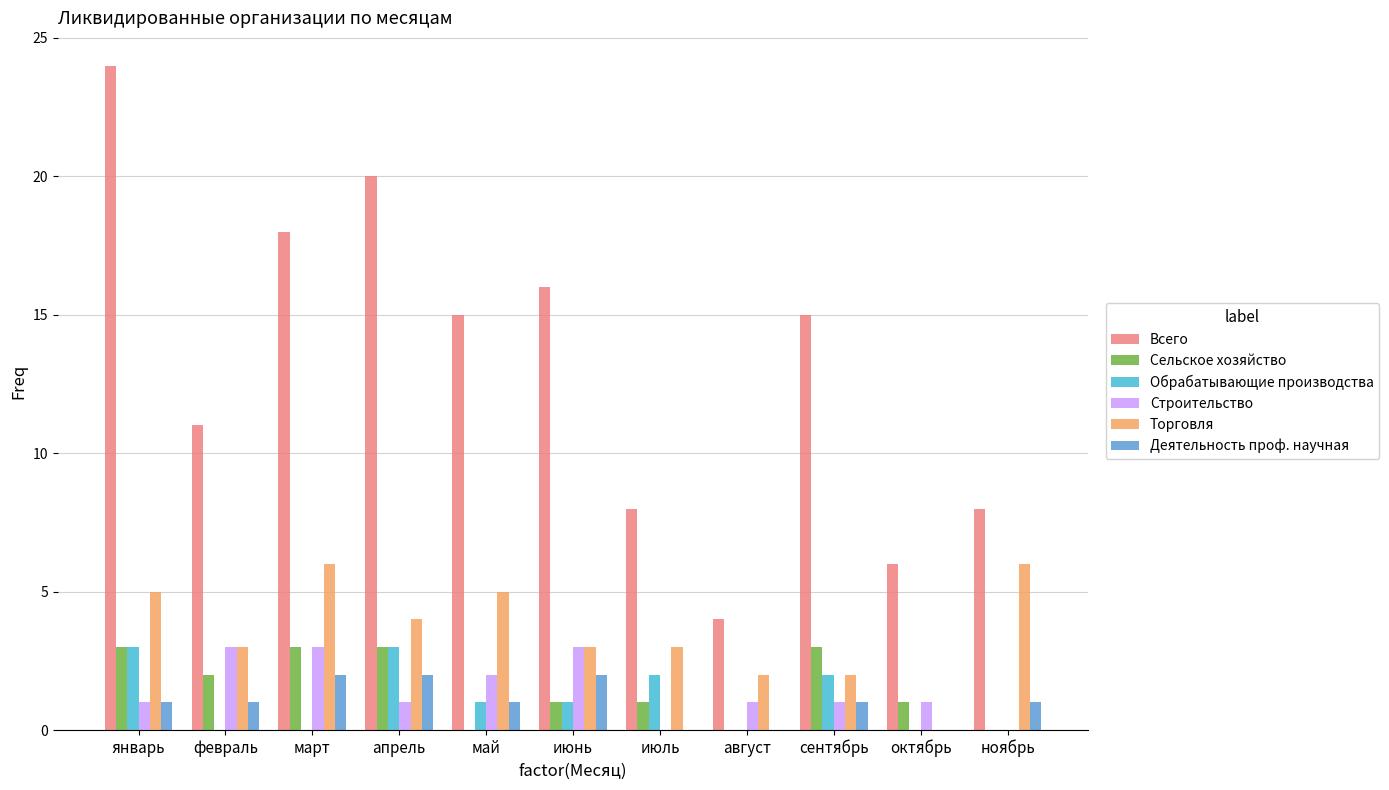

What is the total value across all series at январь?

37